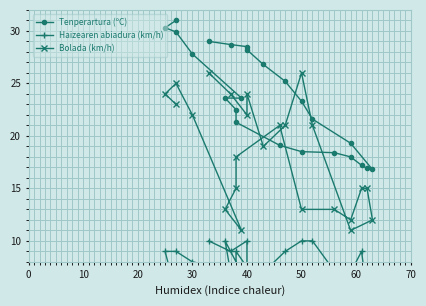

What is the average value of the Haizearen abiadura (km/h) series?

7.3